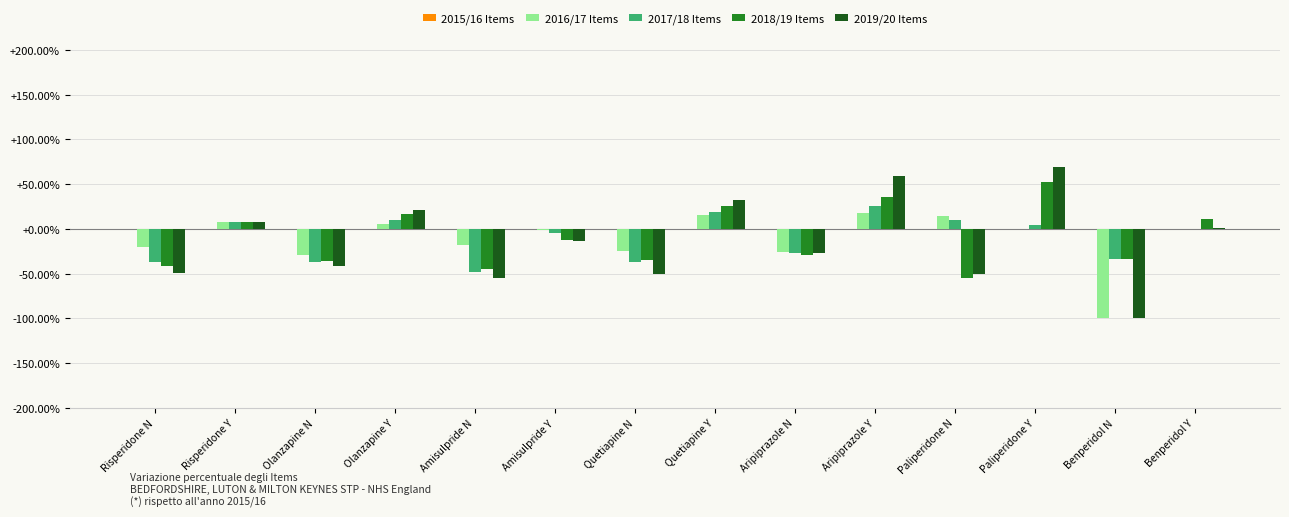

Is it true that 2018/19 Items equals -44.8 at Amisulpride N?

True